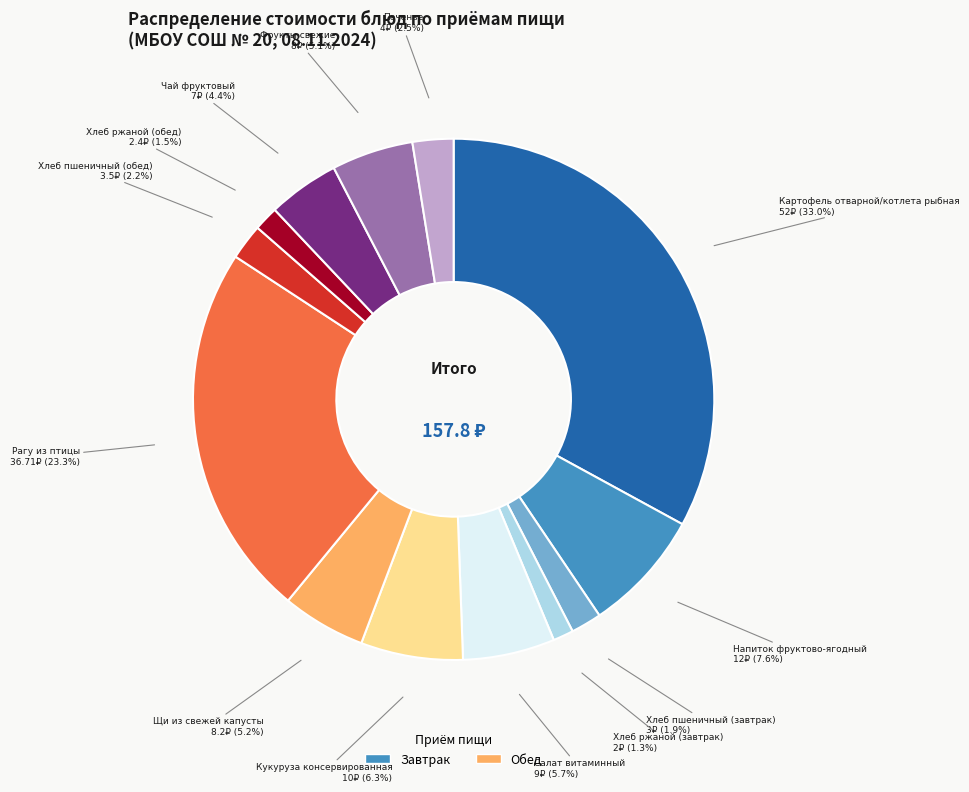

Is there a majority slice in this chart?

No